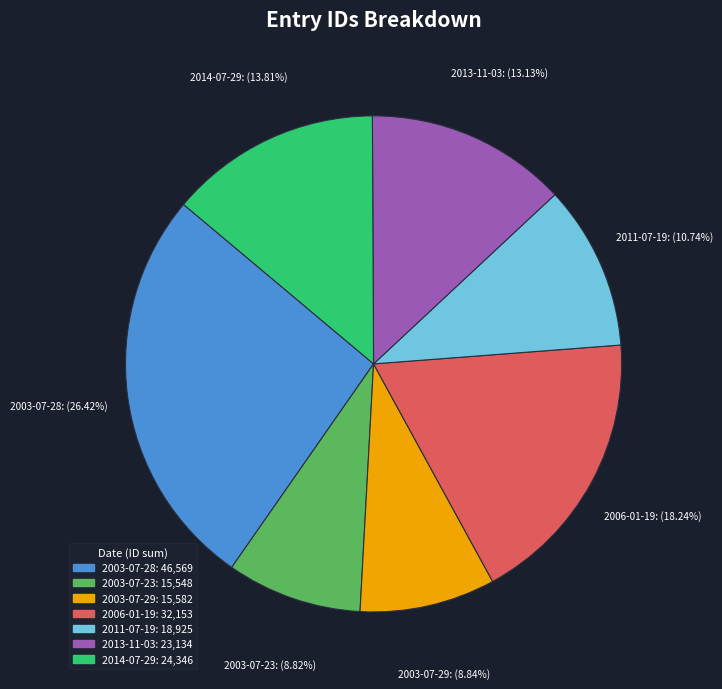

Does any single category account for the majority?

No